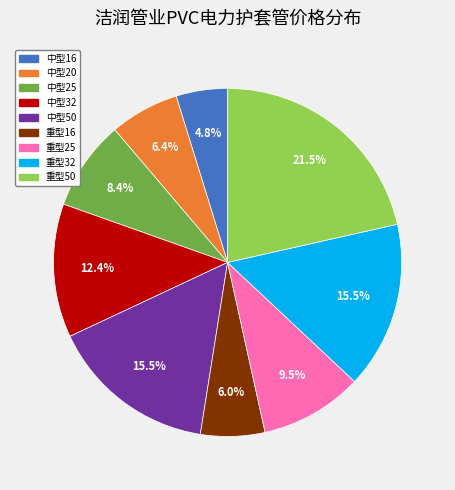

Which slice is the smallest?

中型16